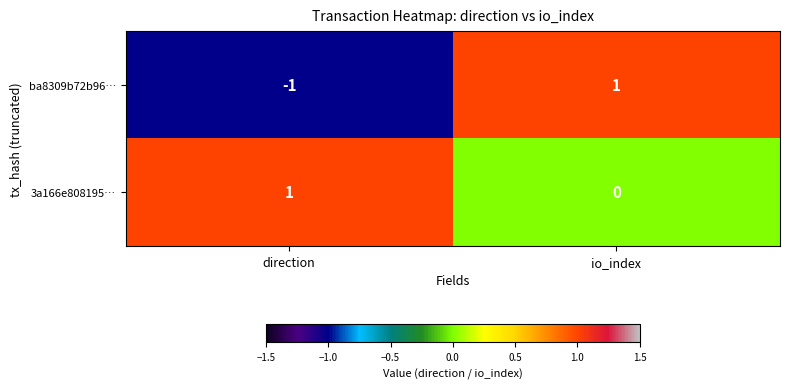

What is the spread (max minus min) of values at io_index?

1